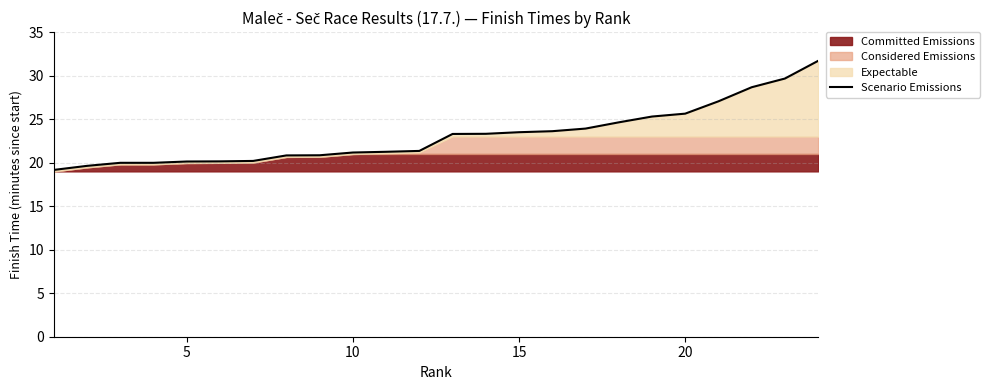

Does the chart display data point markers on the line(s)?

No